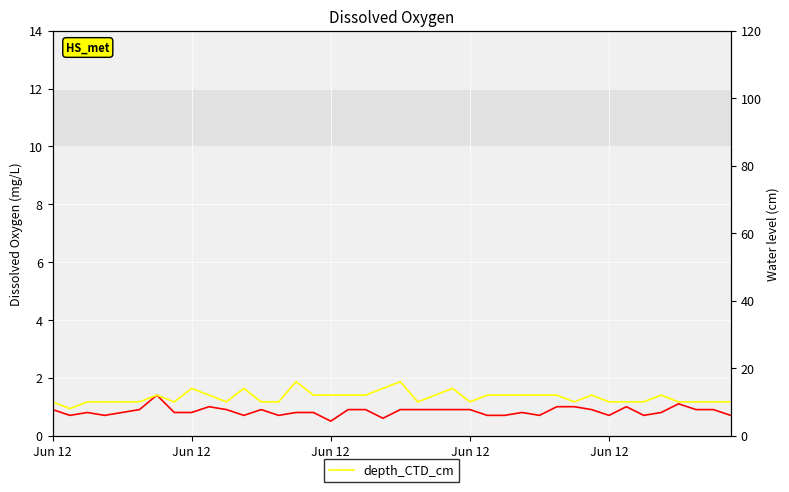

What value does the depth_CTD_cm series have at 38?

10.0